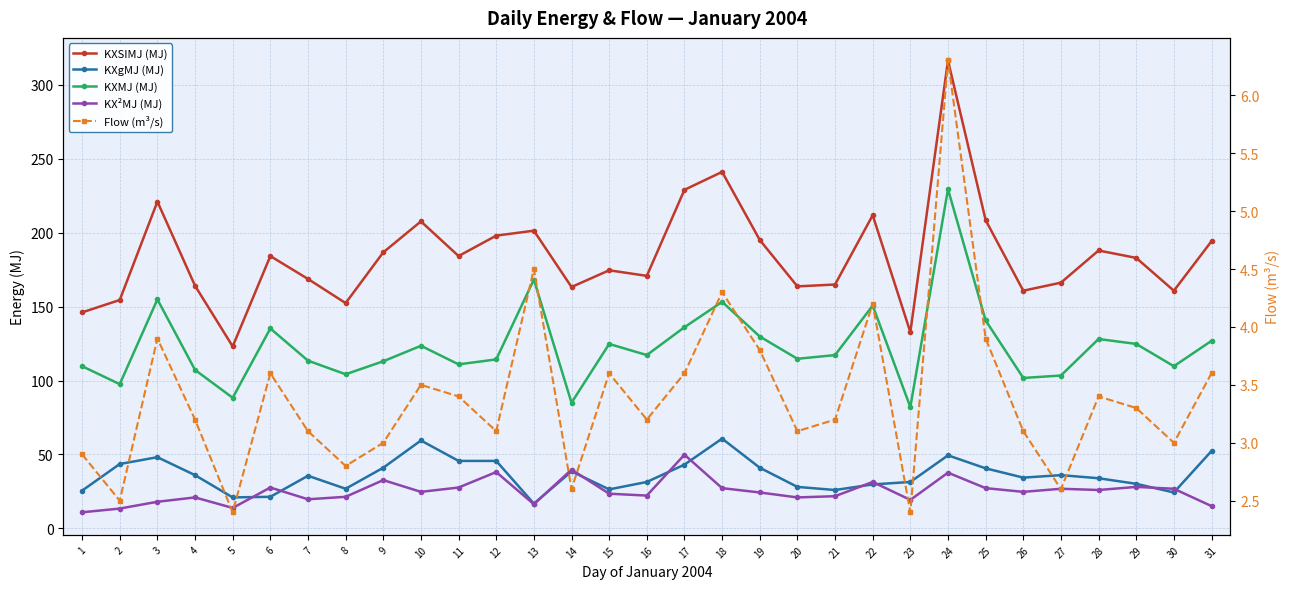

True or false: Flow (m³/s) has a value of 4.2 at 22.

True